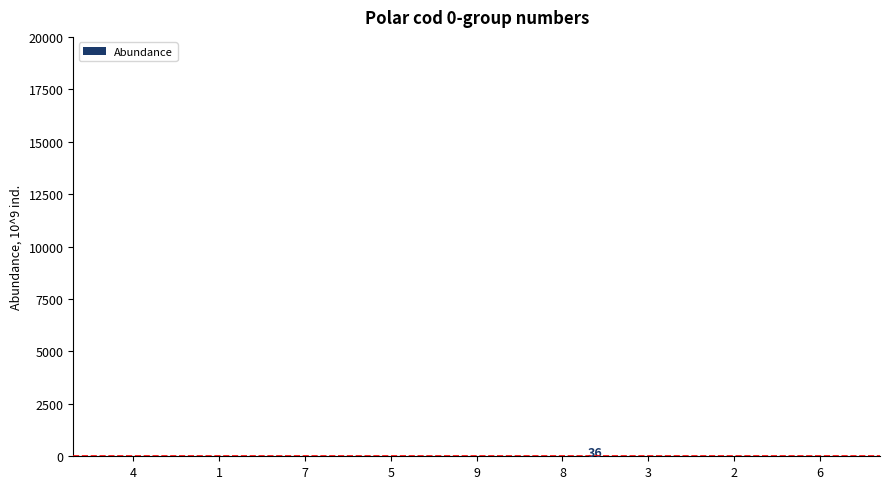

What is the sum of all values?

266